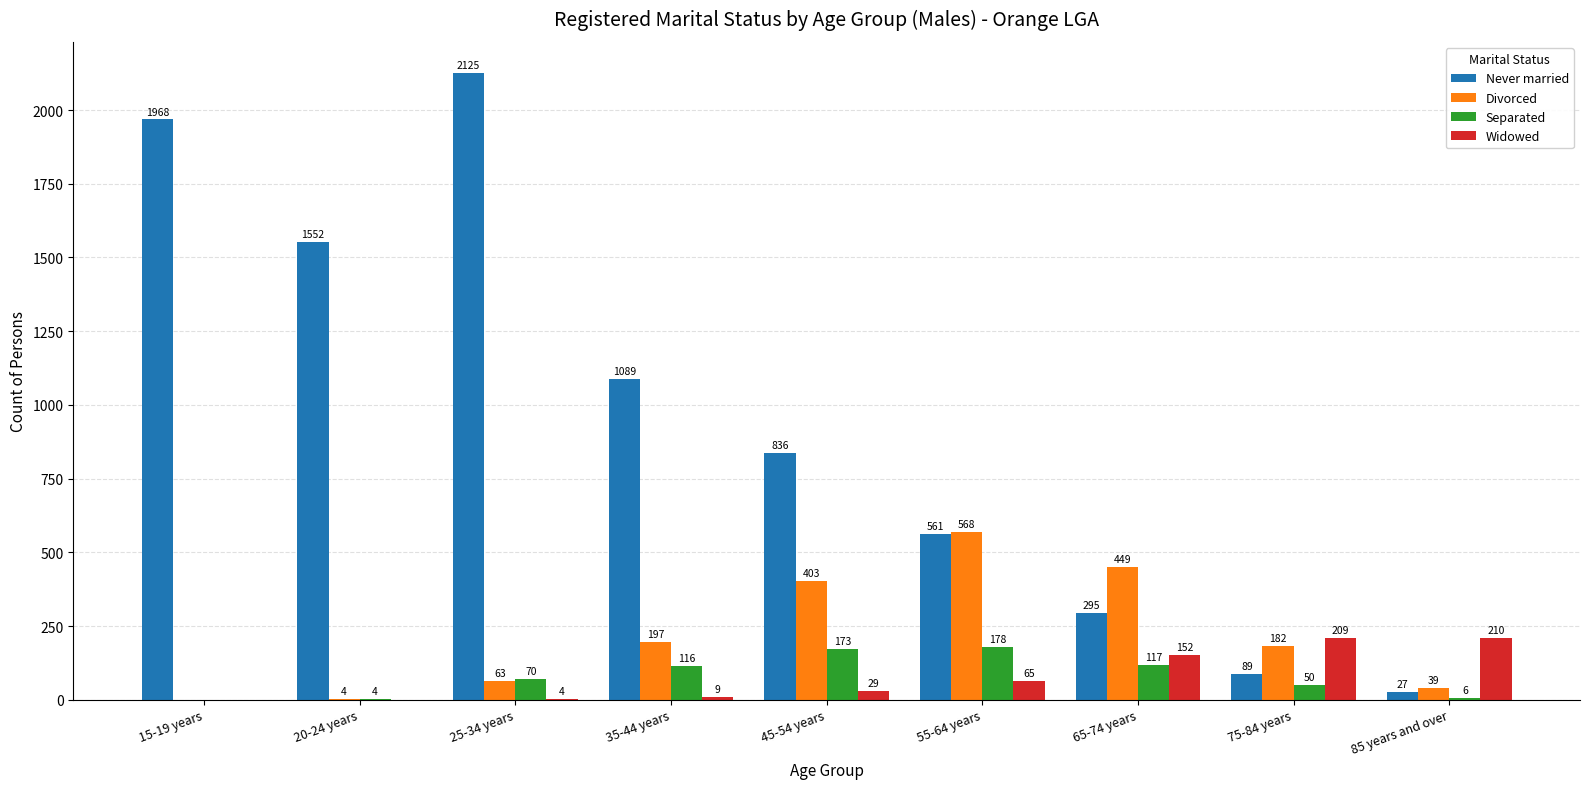

Is the value of Separated at 15-19 years greater than the value of Divorced at 25-34 years?

No